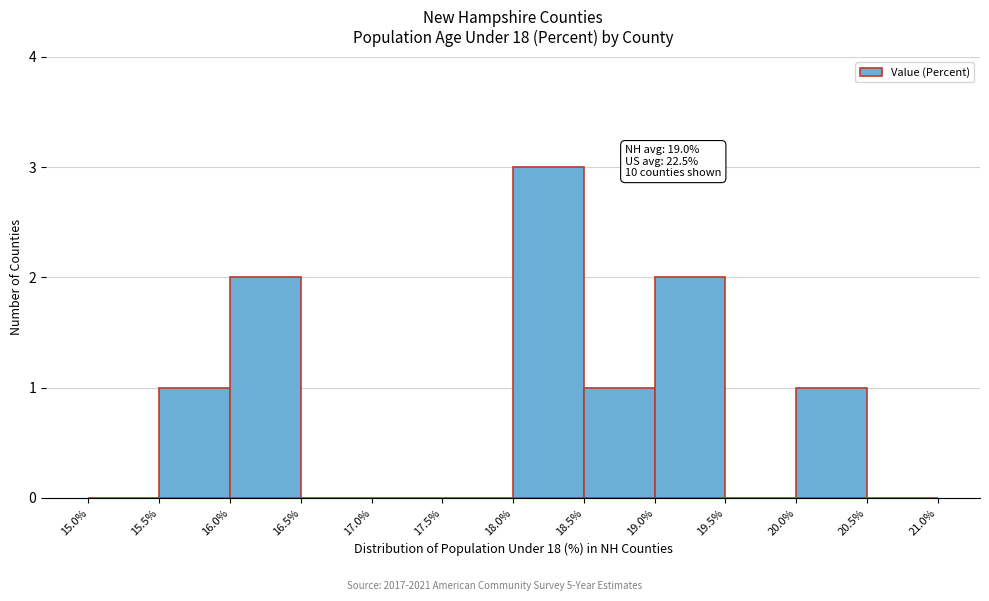

Which range on the x-axis has the tallest bar?

18.0% to 18.5%